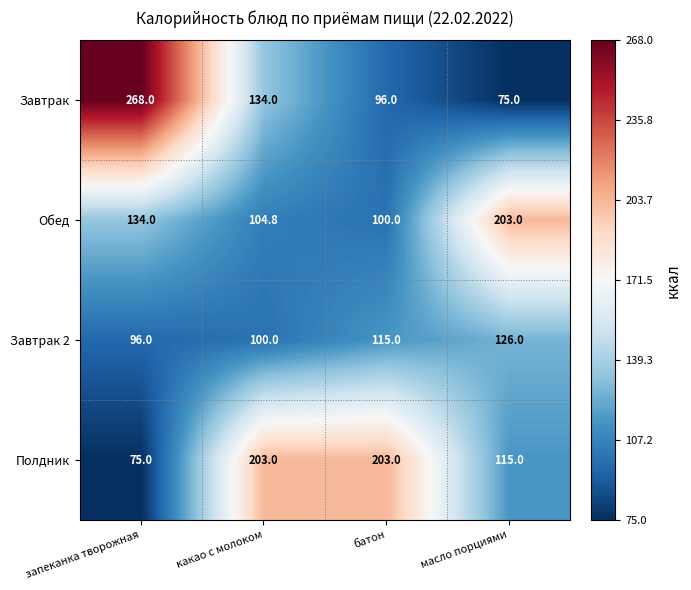

At how many categories does at least one series exceed 204?

1